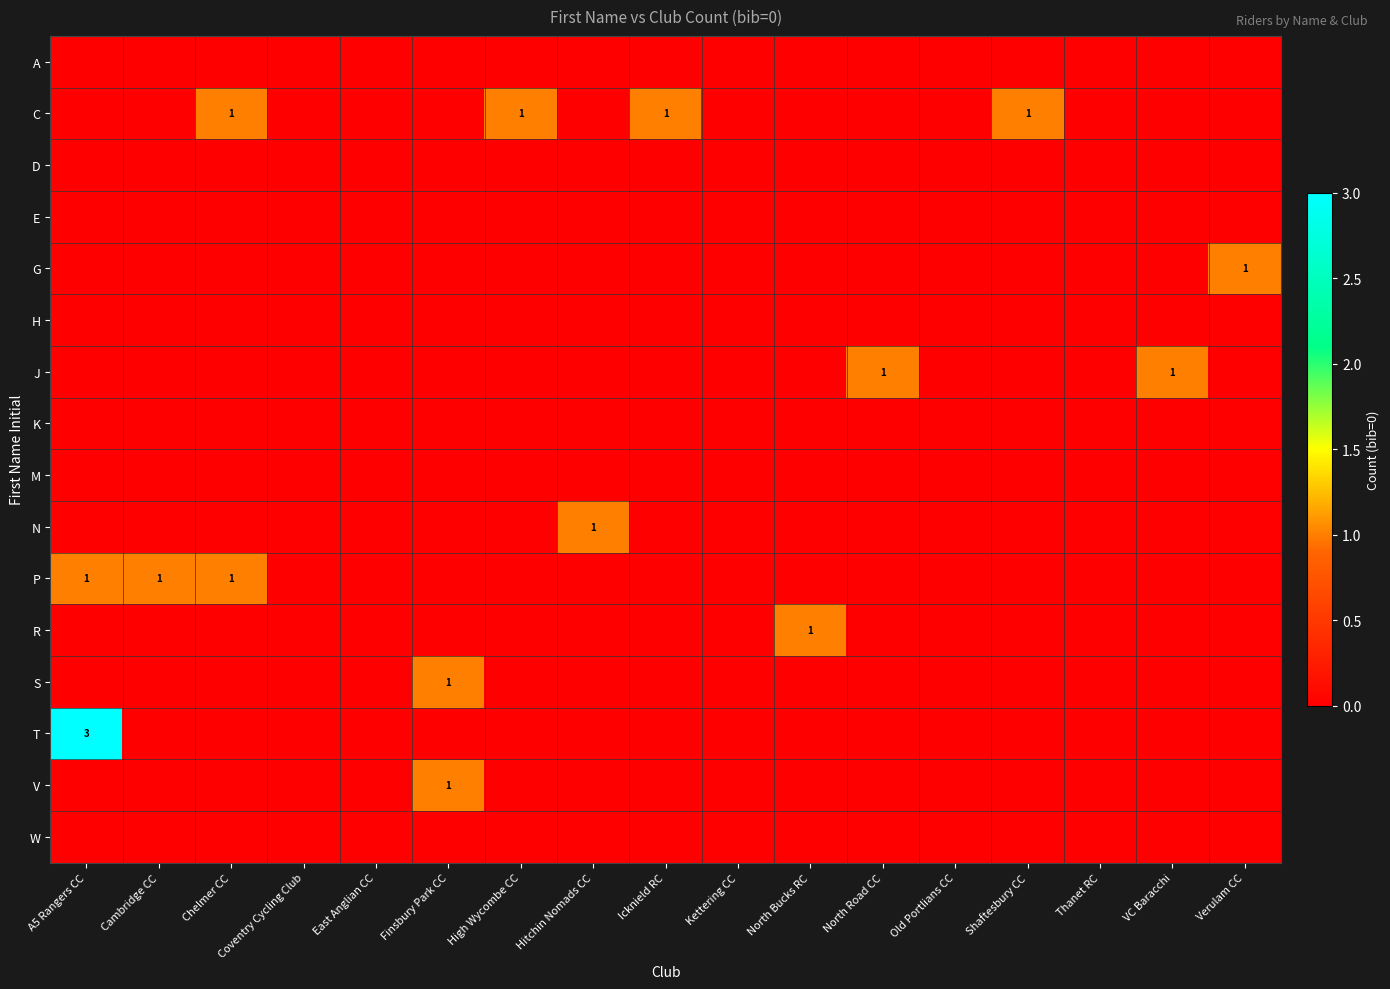

List the series in order of their peak value, highest first.

T, C, G, J, N, P, R, S, V, A, D, E, H, K, M, W